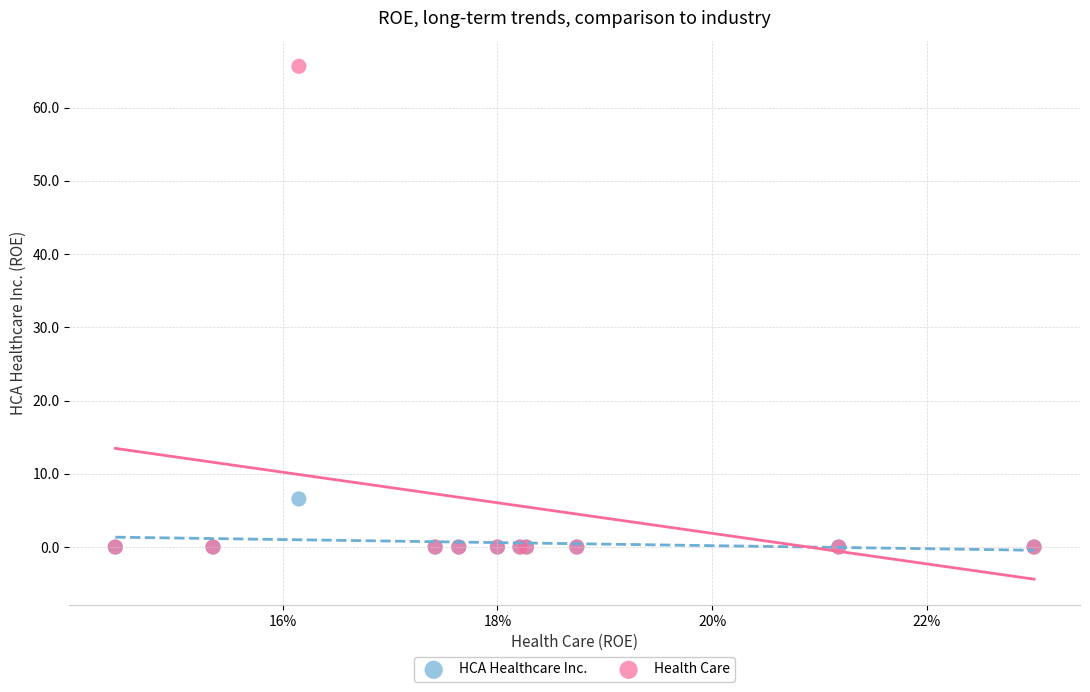

Across all series, what Y value is closest to 32?

6.6